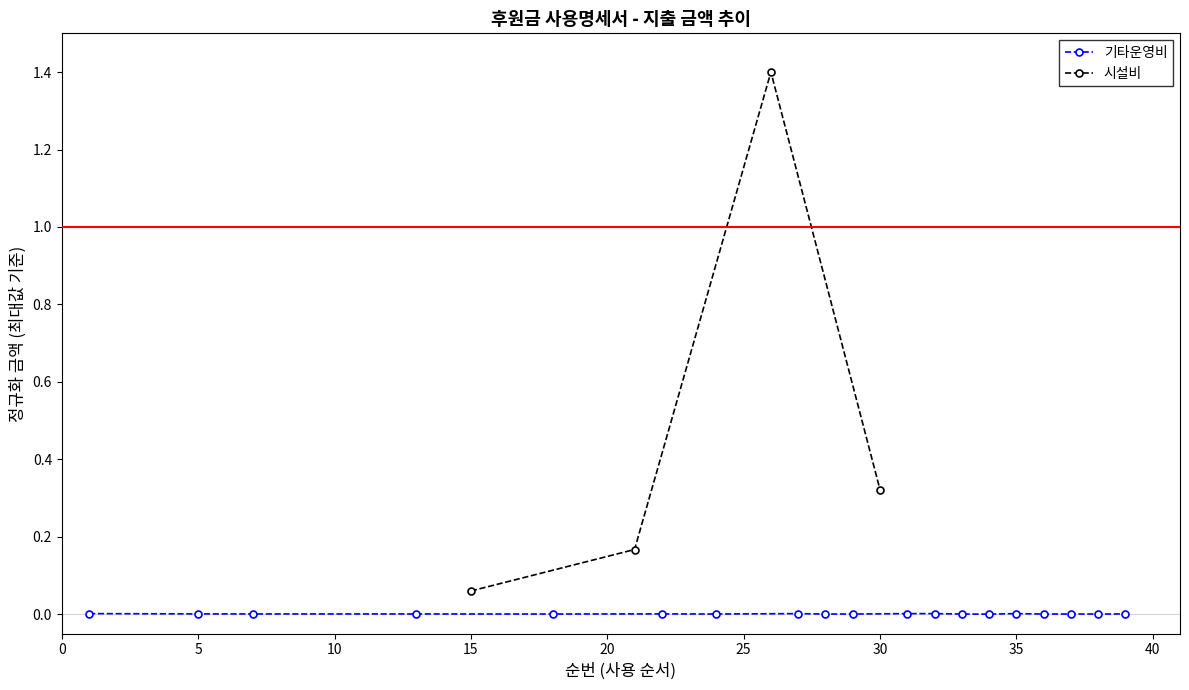

What is the difference between the maximum and second lowest values?

1.2